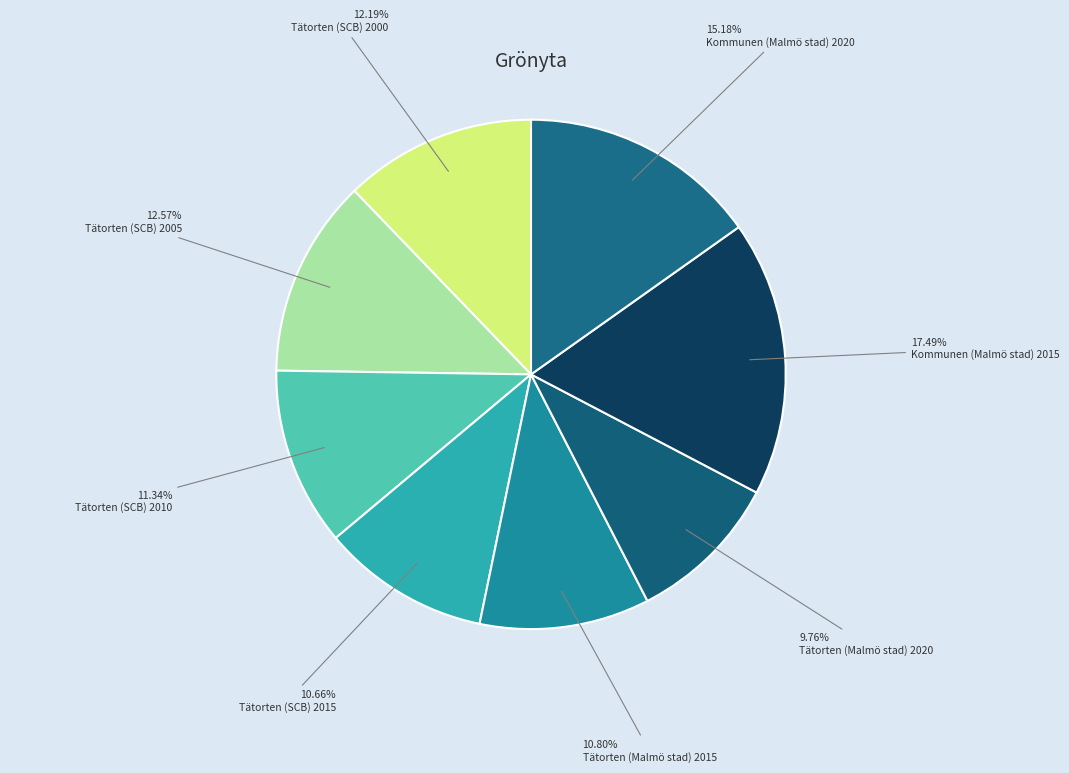

What percentage is NOT represented by Tätorten (Malmö stad) 2020?

90.2%